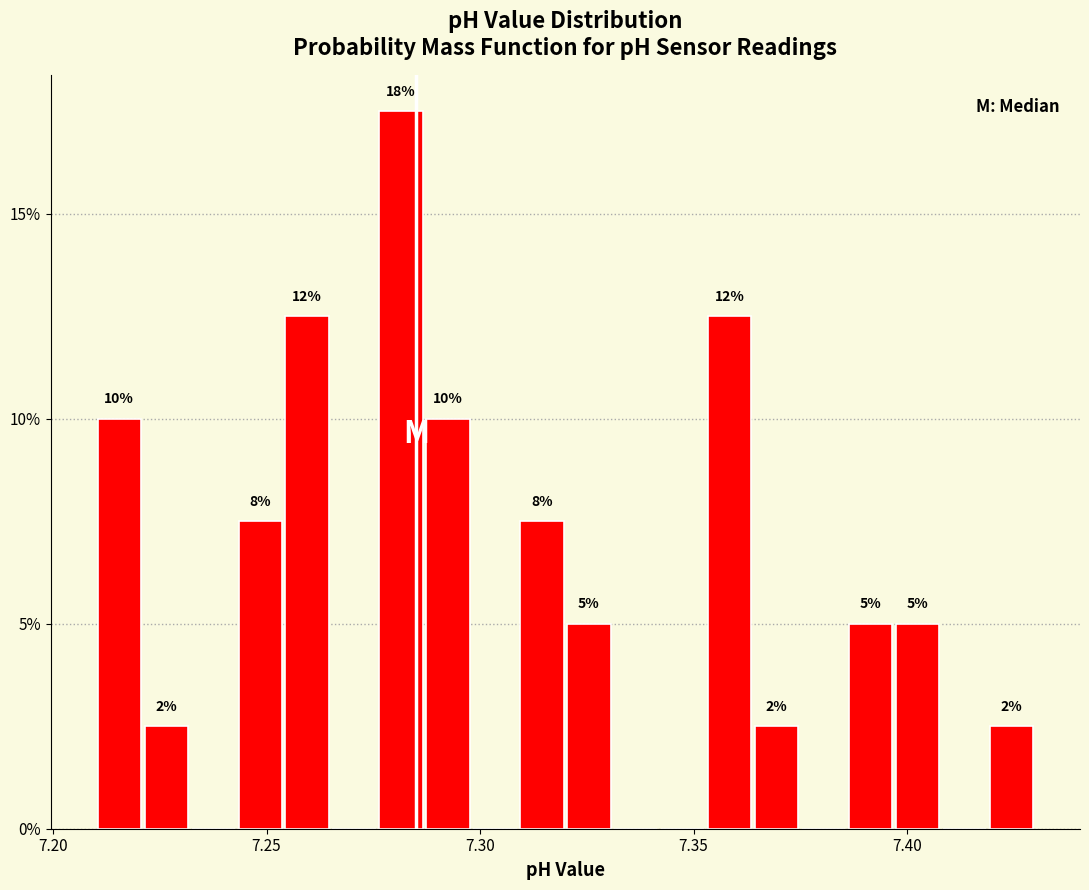

Read against the x-axis, roughly where is the centre of the tallest bar?

7.280